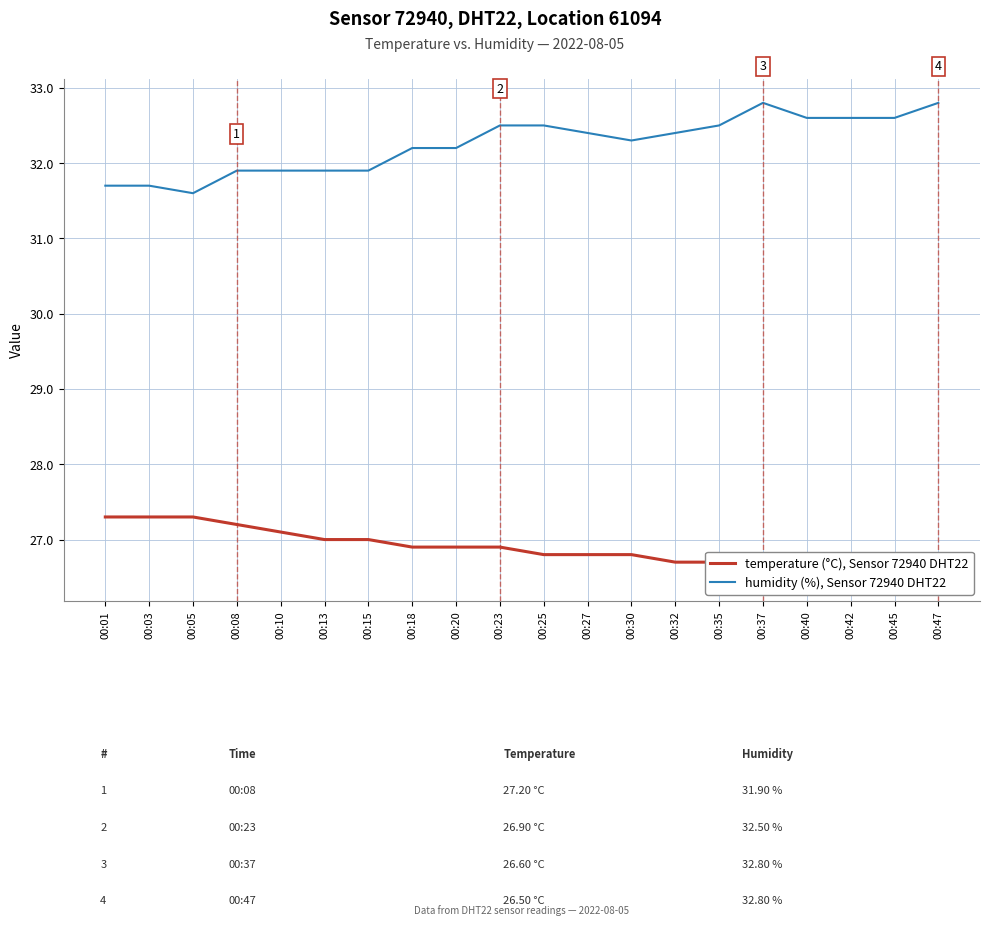

List the series in order of their overall mean, lowest first.

temperature (°C), Sensor 72940 DHT22, humidity (%), Sensor 72940 DHT22